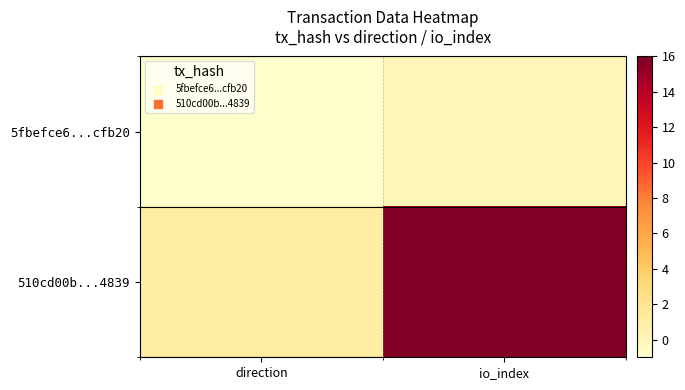

At which category is the sum across all series the highest?

io_index